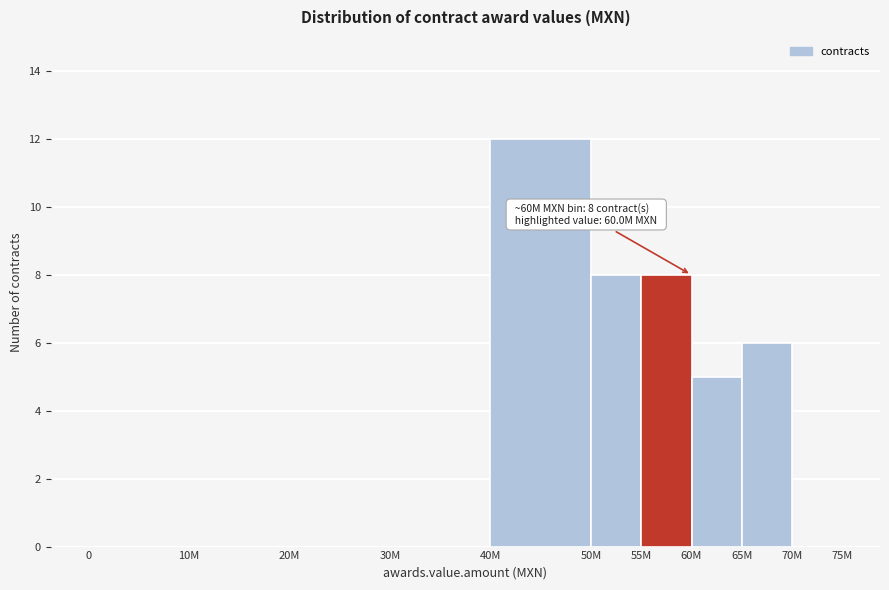

Reading right to left, what are all the values shown in this chart?

70M=0	65M=6	60M=5	55M=8	50M=8	40M=12	30M=0	20M=0	10M=0	0=0